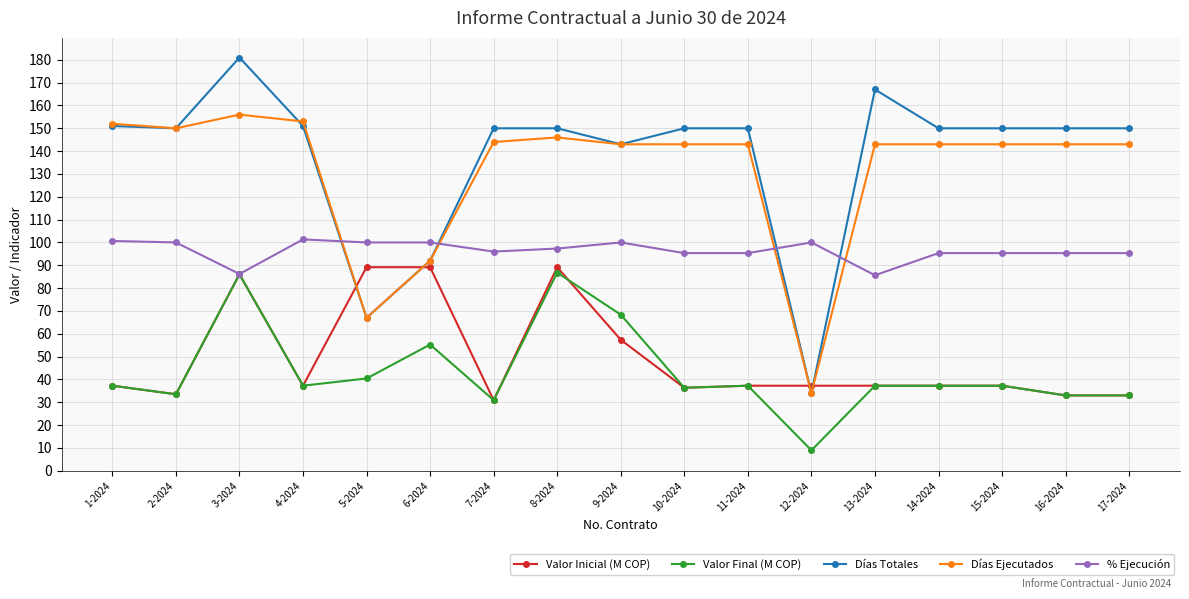

What is the minimum value shown in the chart?

8.9